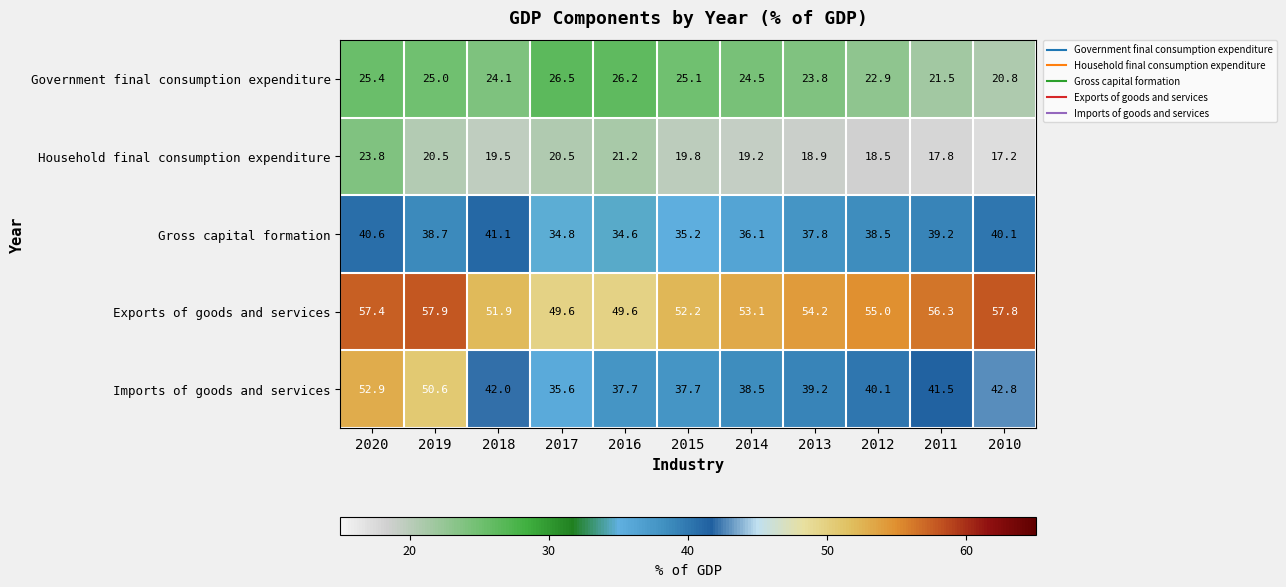

At which label is Gross capital formation closest to 37?

2013